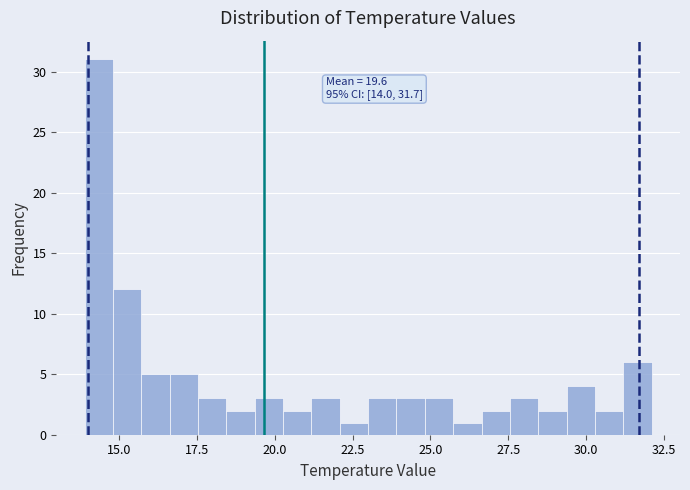

Around what value on the x-axis is the tallest bar? Give the approximate position of its centre, as read against the axis.

14.5